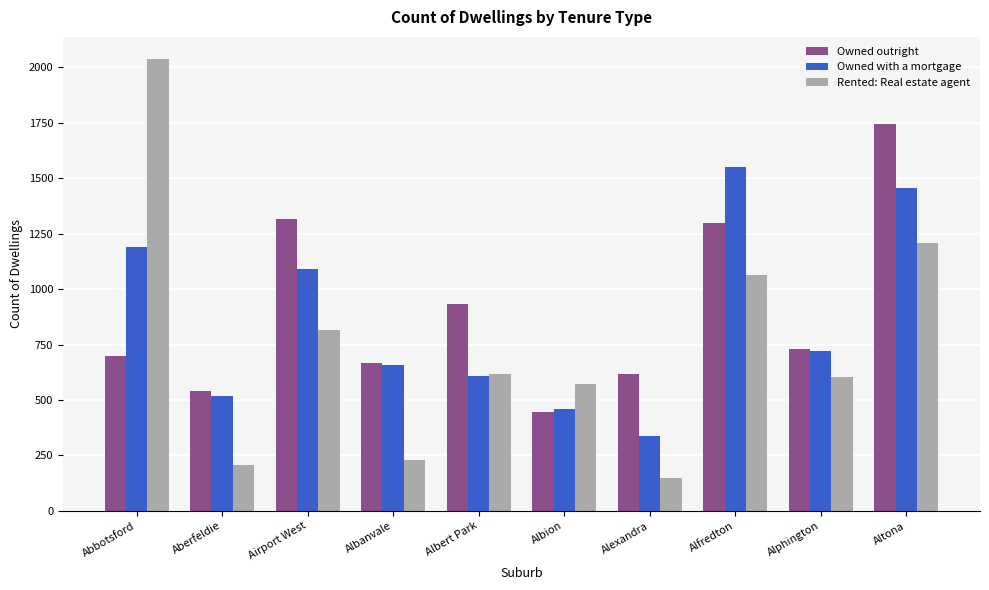

Which series has the largest range (max minus min)?

Rented: Real estate agent